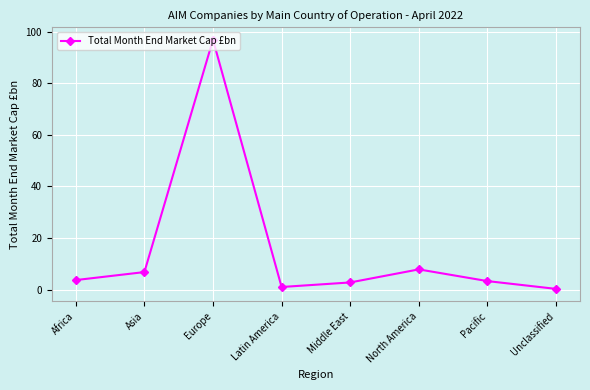

Which label corresponds to the largest value in the chart?

Europe